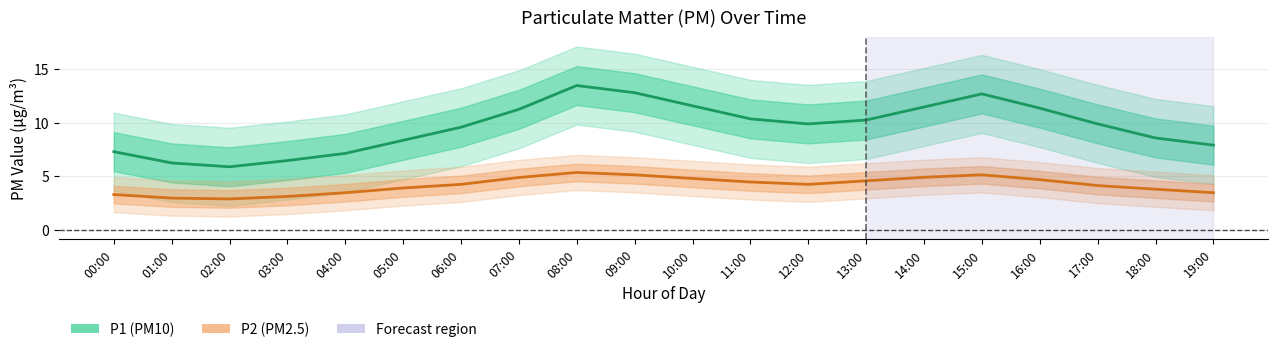

What is the label of the 1st point from the left?

00:00